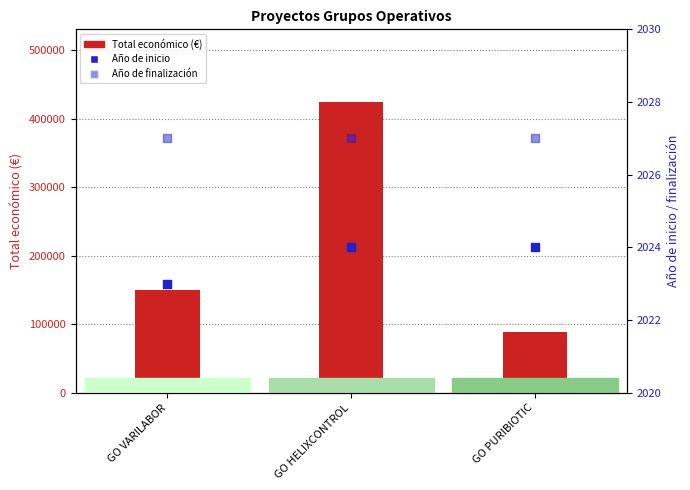

Which series reaches the maximum Y coordinate?

Total económico (€)